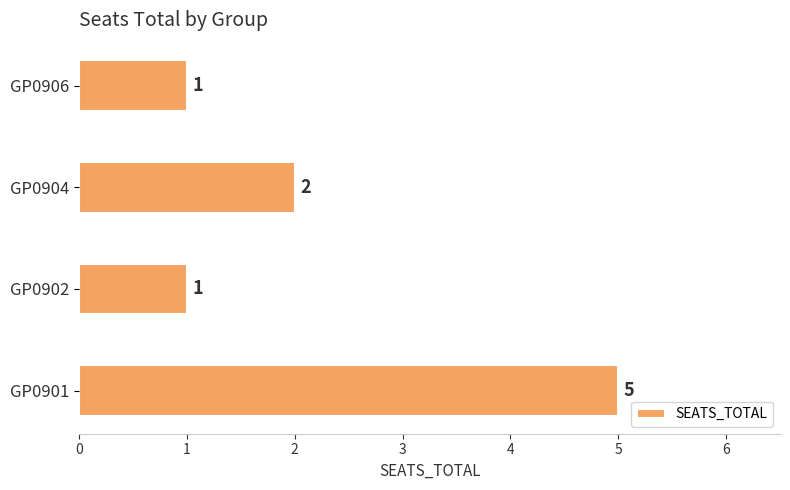

Reading bottom to top, transcribe all the data shown in this chart.

5	1	2	1